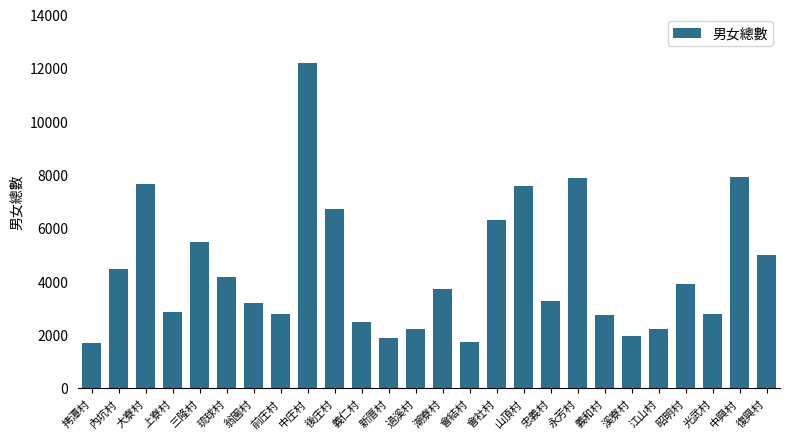

What is the value of the 9th bar from the left?

12188